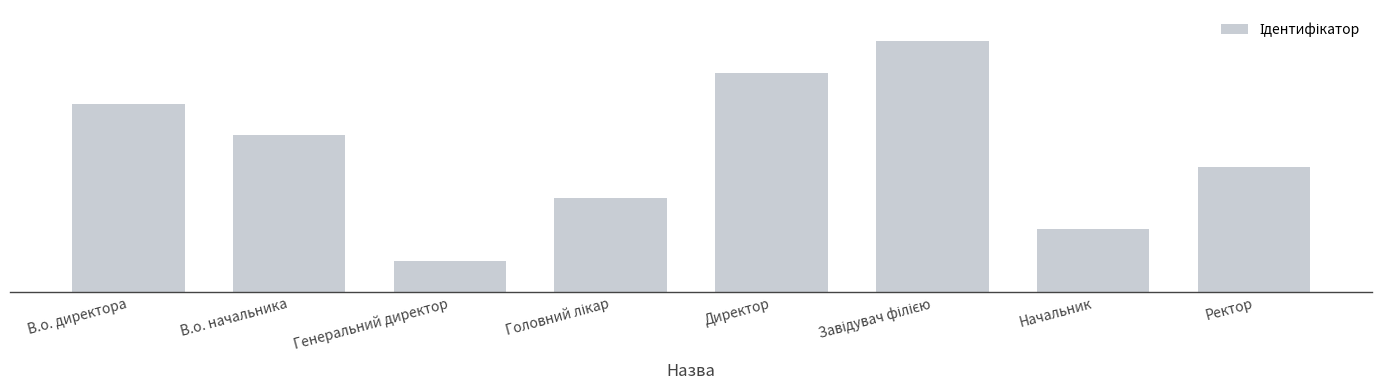

Is it true that the value at Головний лікар is 1?

False